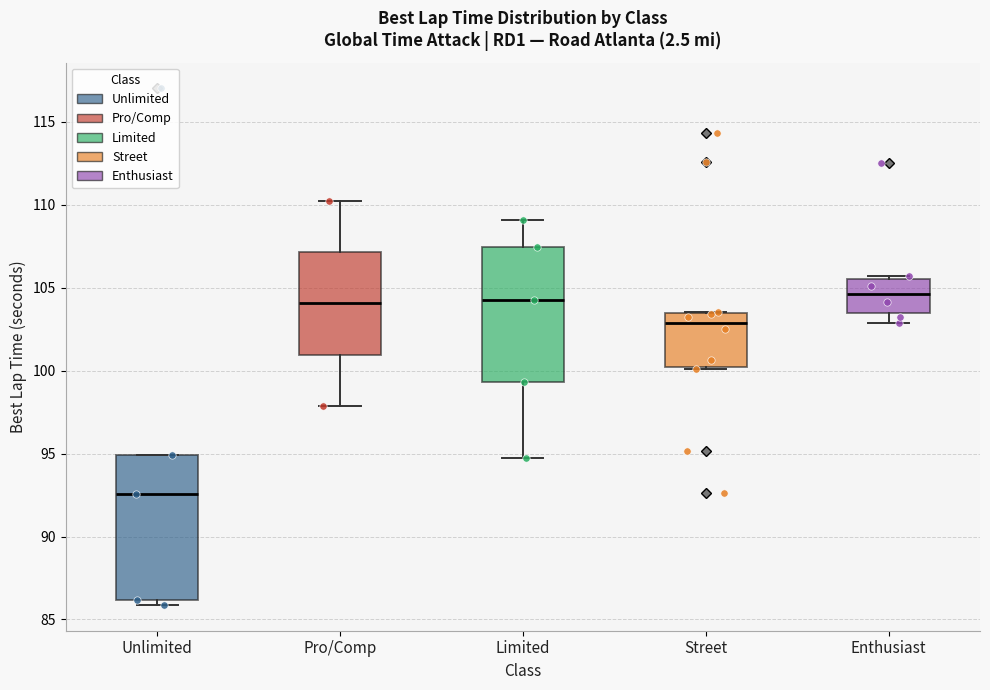

Reading left to right, read every box against the y-axis: the position of its median line, the range the box covers, and the ends of its whiskers. The values are not printed on the chart, so give them approximately, as read against the axis.

Unlimited: median 92.5, box 86.0 to 95.0, whiskers 86.0 (just below the box's lower edge) to 95.0
Pro/Comp: median 104.0, box 101.0 to 107.0, whiskers 98.0 to 110.0
Limited: median 104.0, box 99.5 to 107.5, whiskers 94.5 to 109.0
Street: median 103.0, box 100.0 to 103.5, whiskers 100.0 to 103.5
Enthusiast: median 104.5, box 103.5 to 105.5, whiskers 103.0 to 105.5